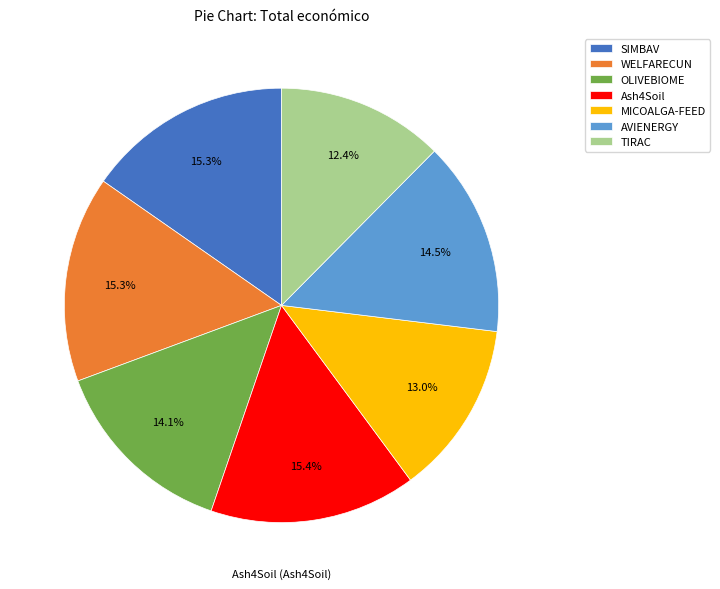

How much of the chart is everything except SIMBAV?

84.7%